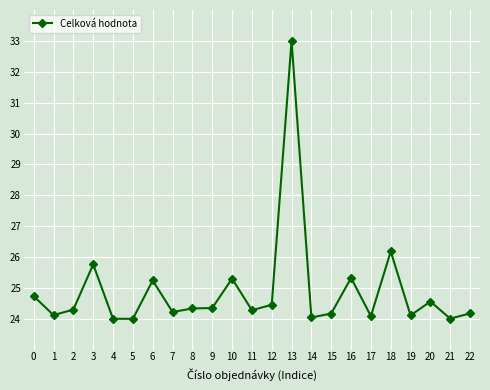

What is the smallest value displayed?

24.0